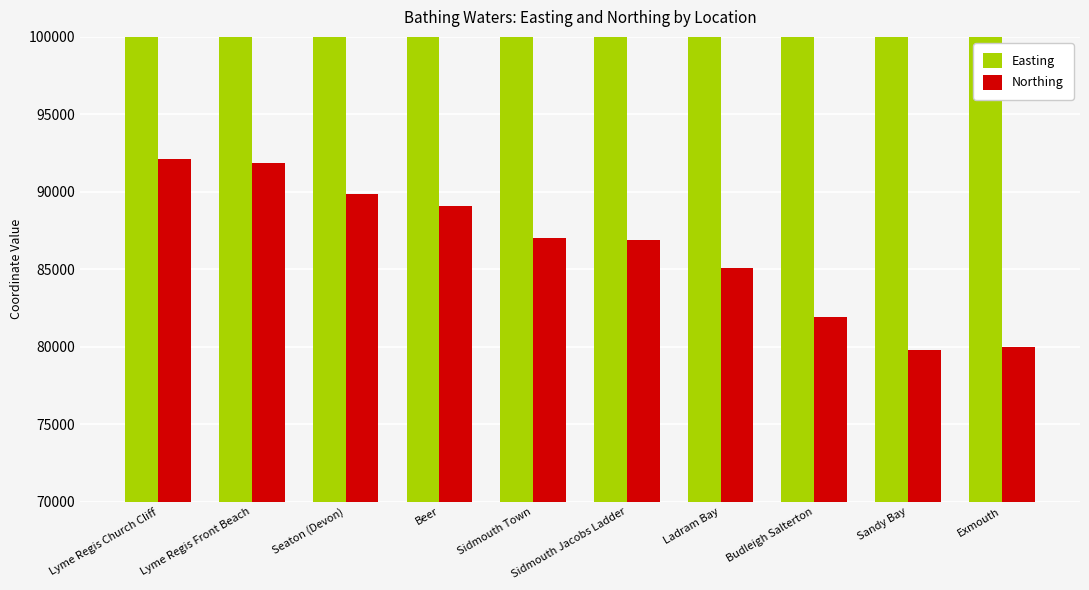

What is the value of the Northing bar at the 5th from the left?

87019